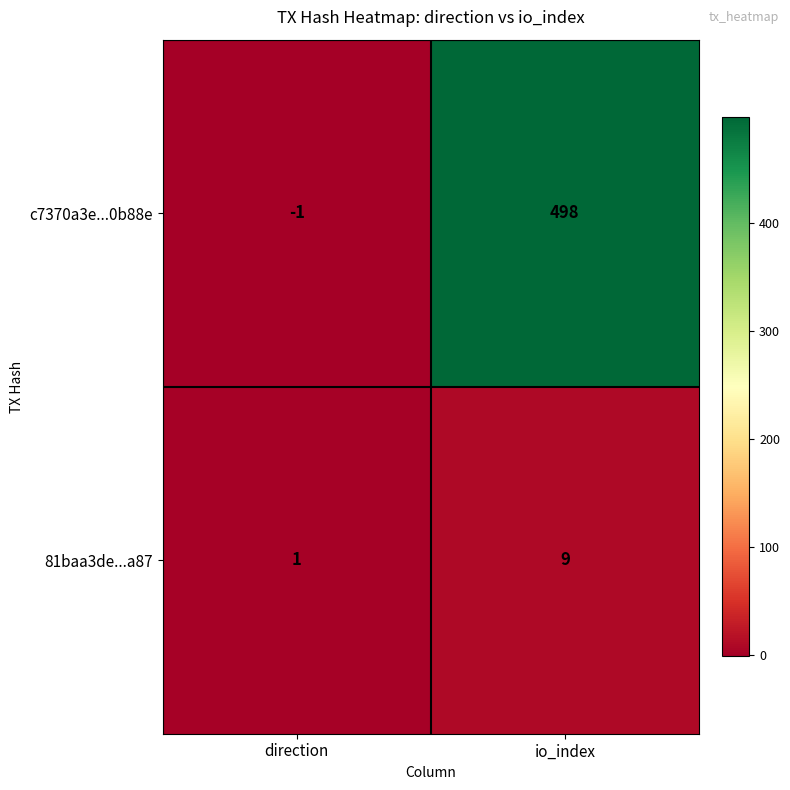

Where is c7370a3e...0b88e nearest to the value 248?

direction